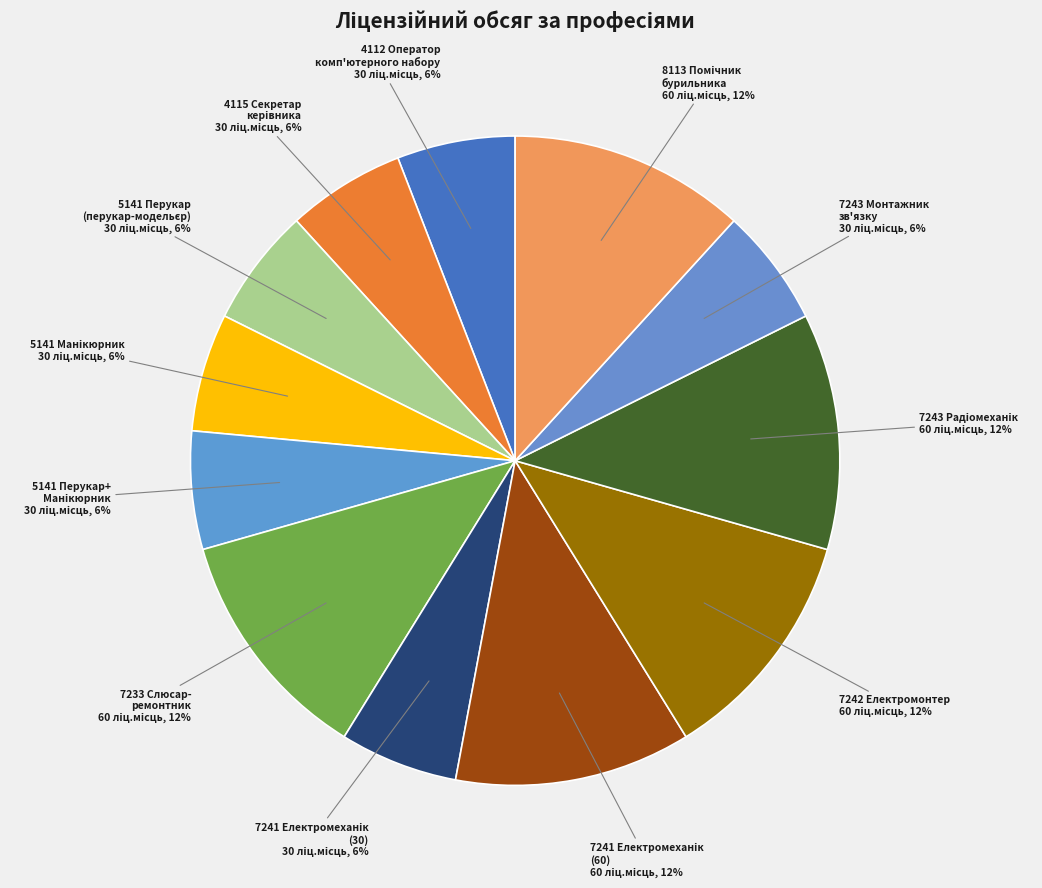

How many slices are in this pie chart?

12